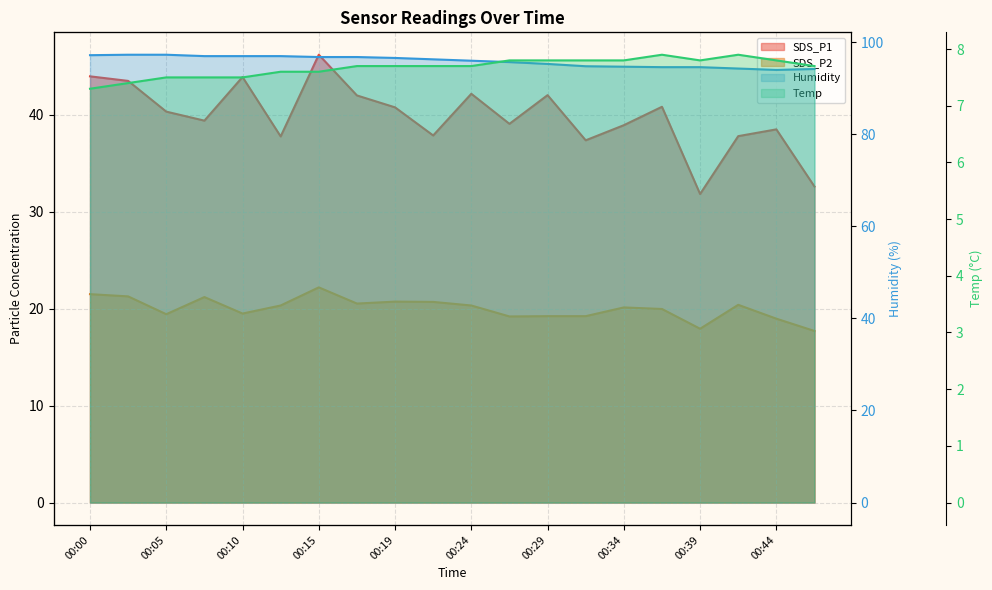

What is the average value of the Temp series?

7.7